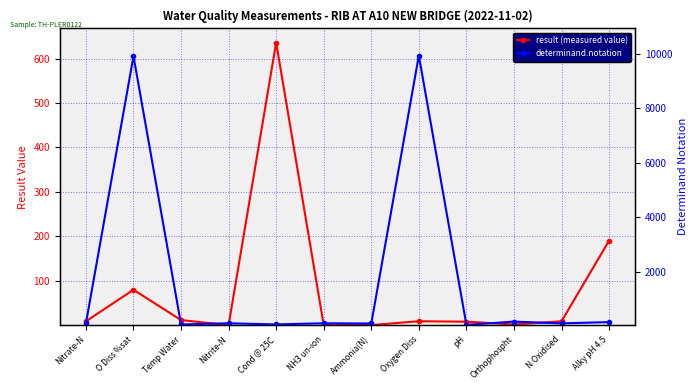

Where does the result (measured value) series first go above 8?

Nitrate-N